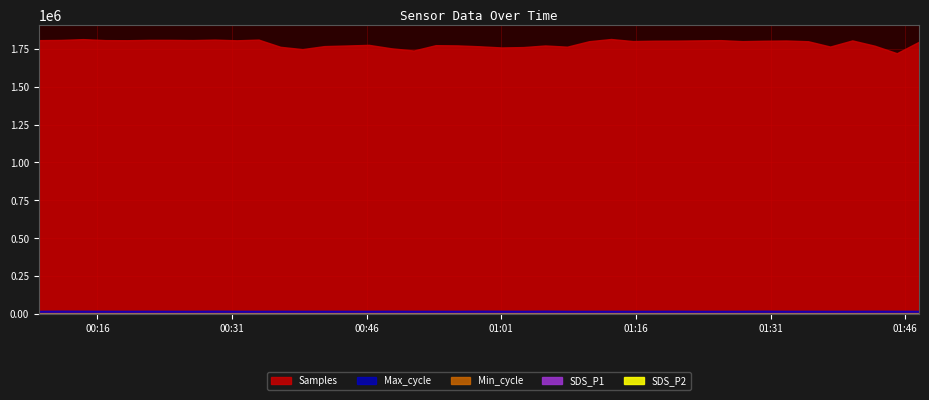

Is the value of Min_cycle at 2021/12/19 01:08:20 greater than the value of Samples at 2021/12/19 00:16:52?

No